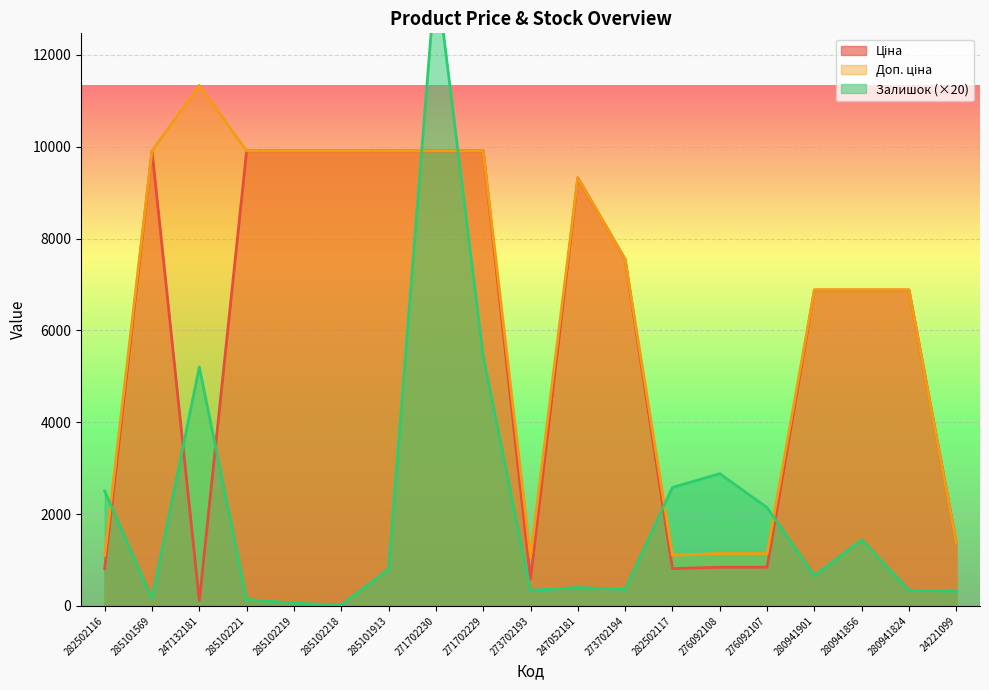

Where is the first local maximum for Доп. ціна?

247132181